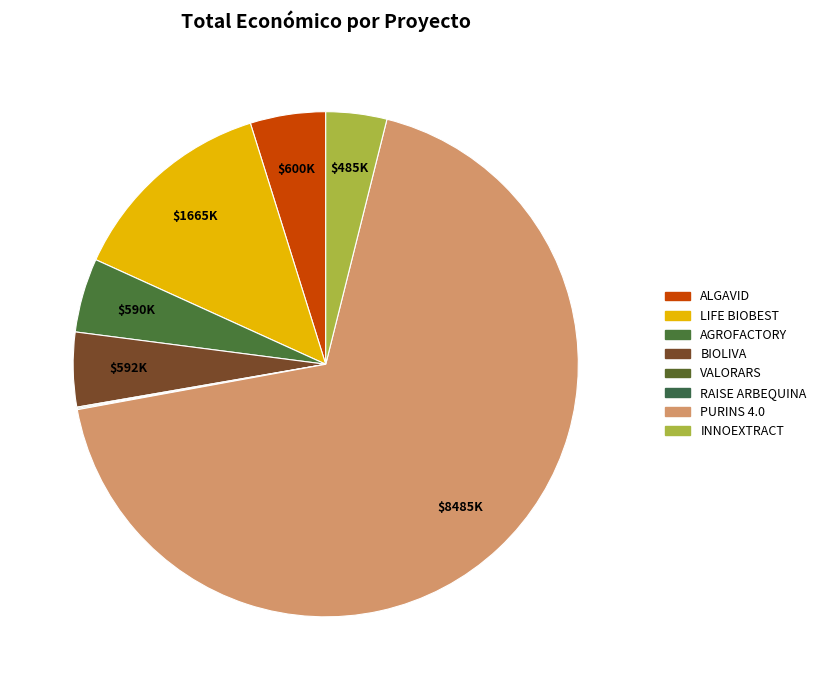

What percentage is the ALGAVID slice, to the nearest percent?

5%